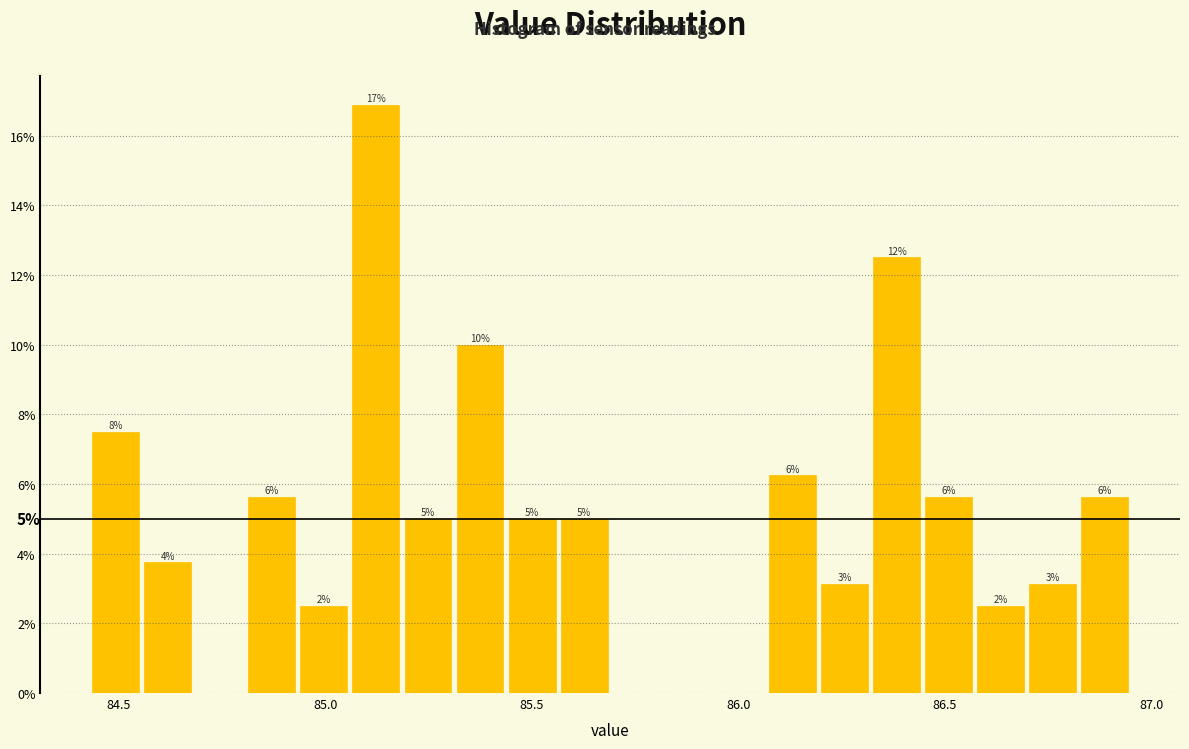

Read against the x-axis, roughly where is the centre of the tallest bar?

85.10